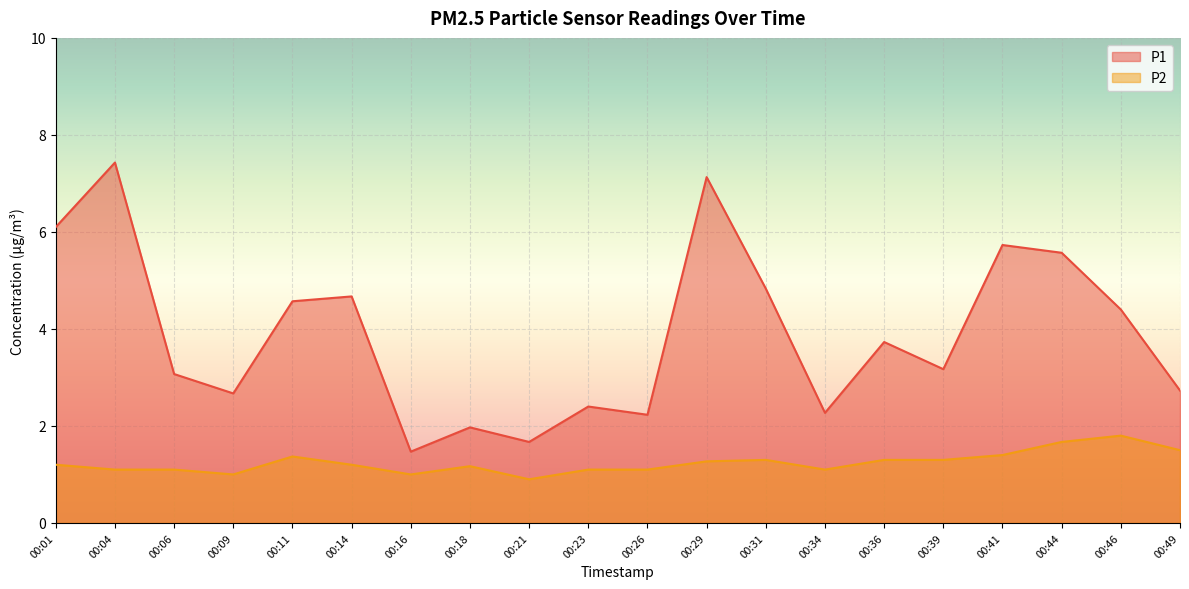

How many lines are shown in the chart?

2